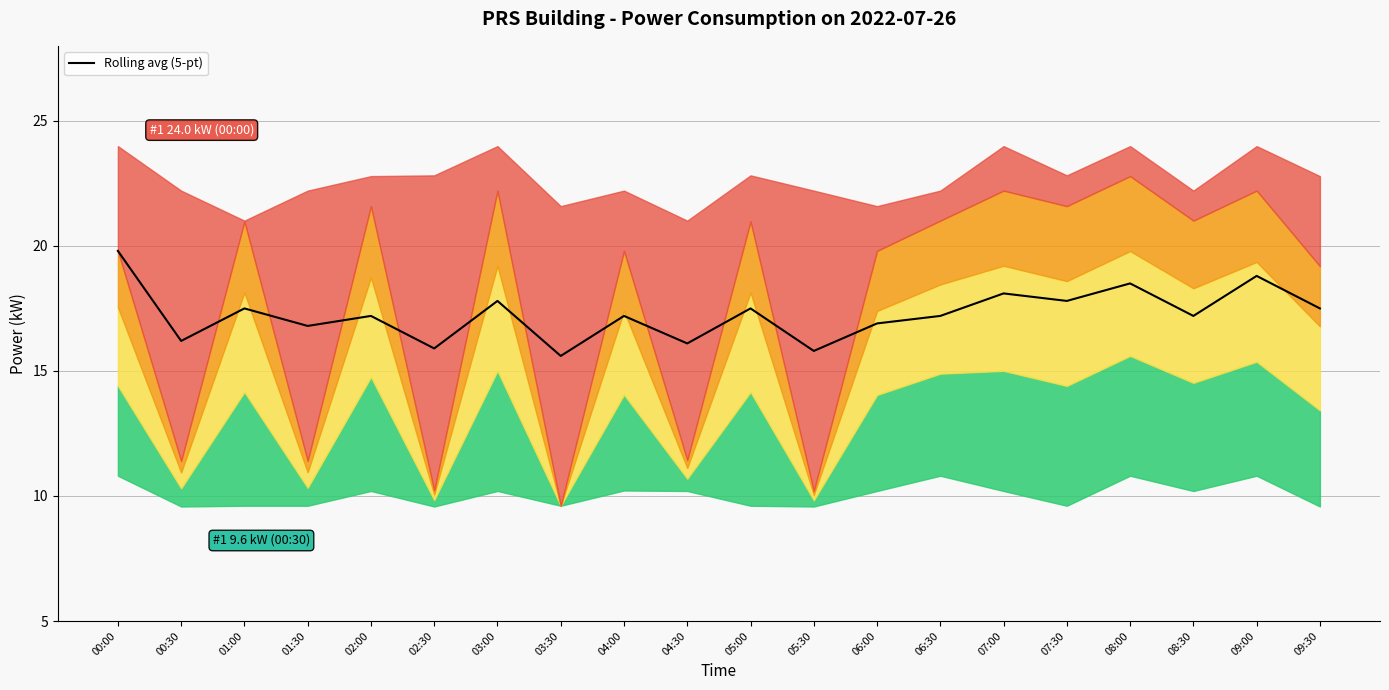

Where is the first local maximum?

01:00